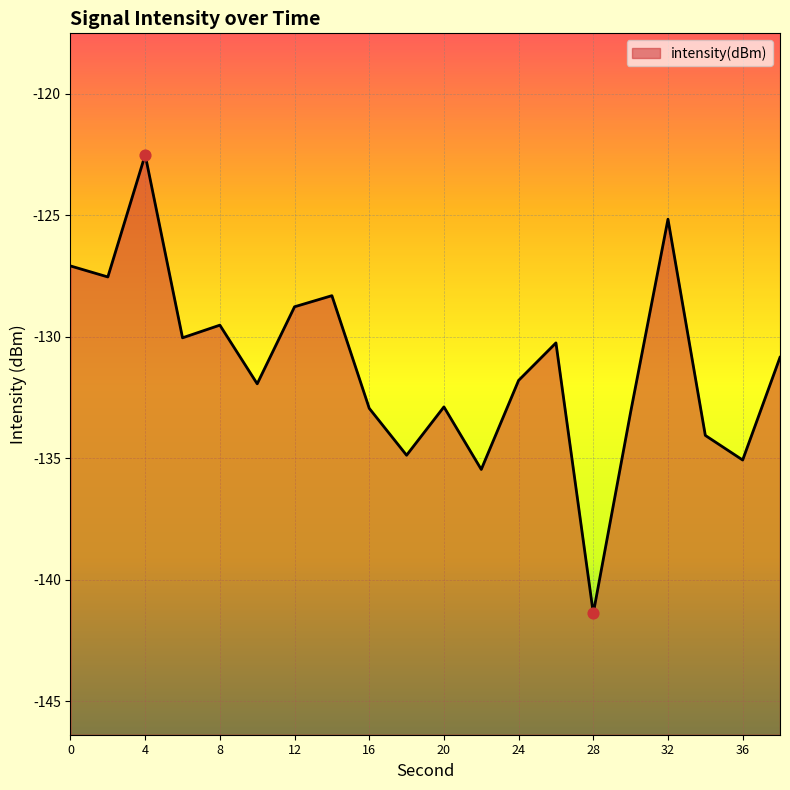

Which has a higher value, 10 or 24?

24